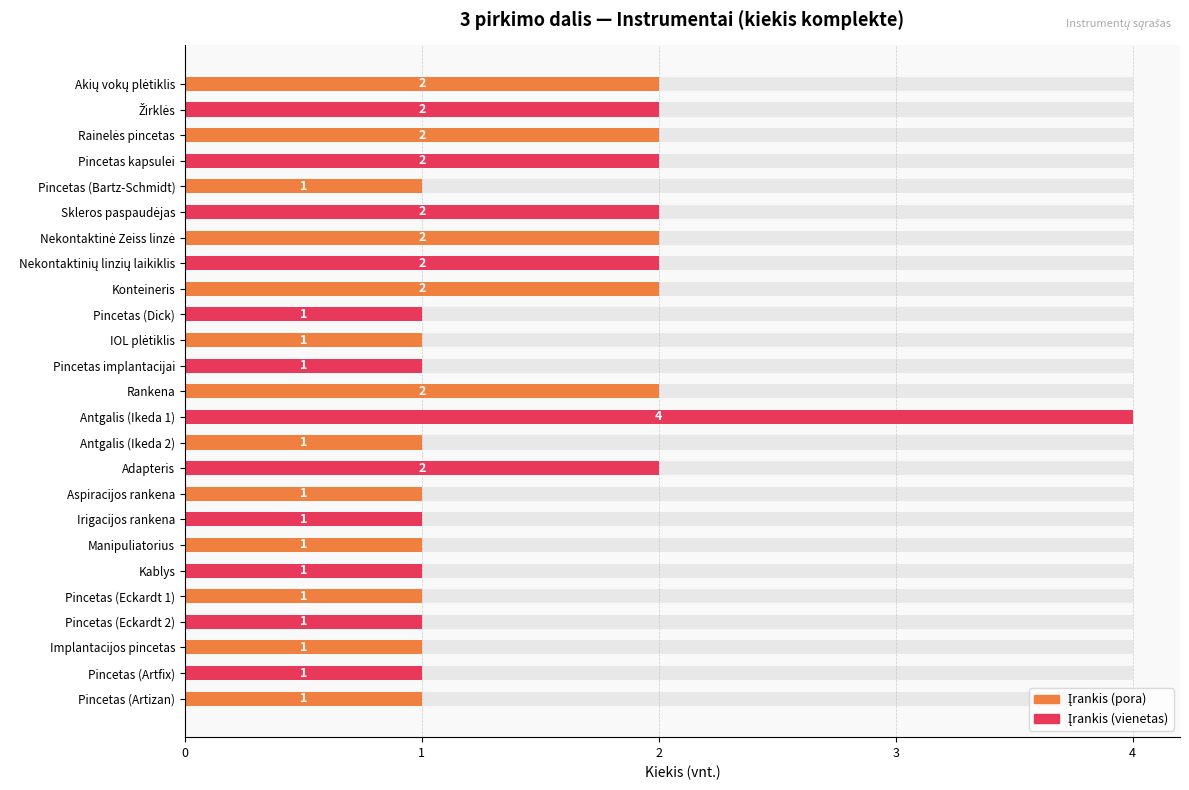

Does the chart contain any negative values?

No